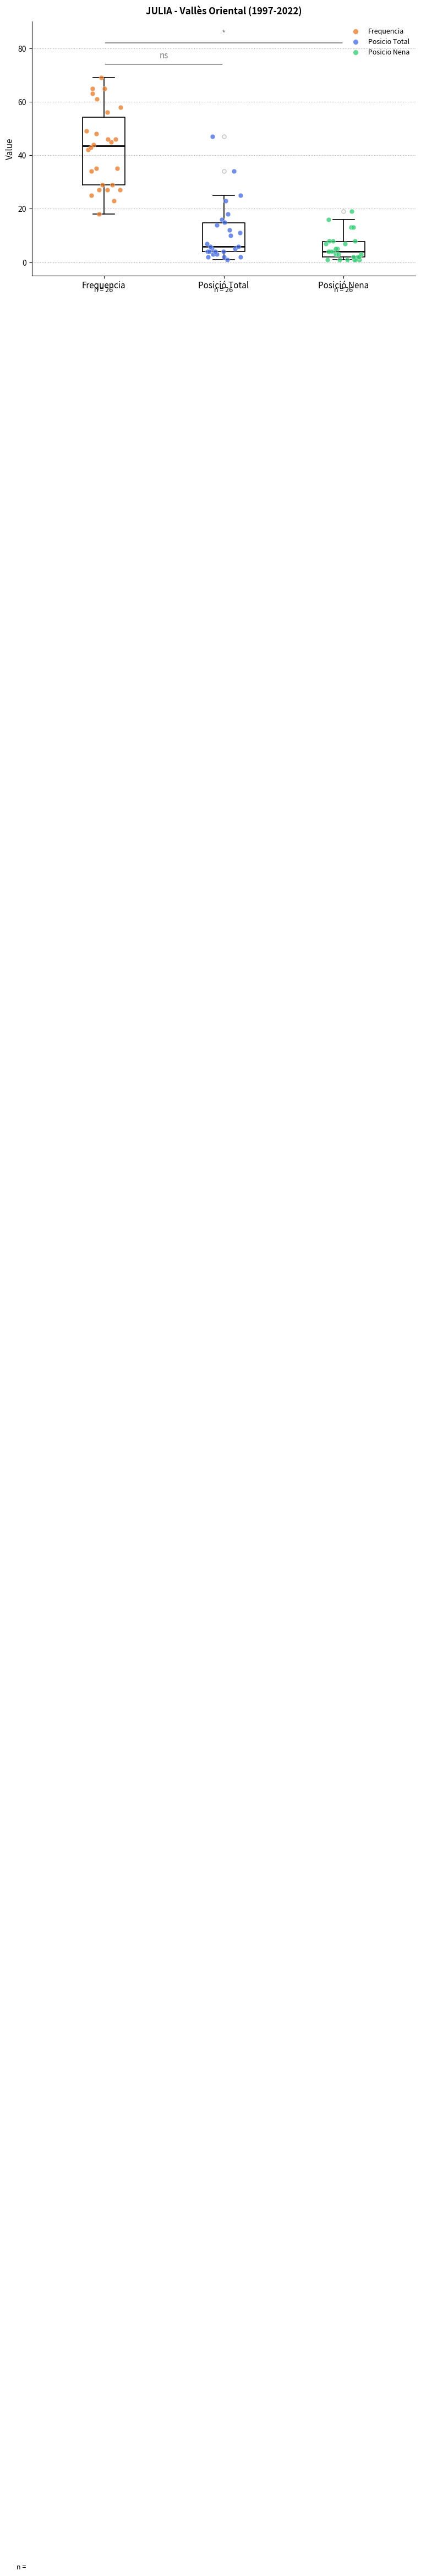

Which box is the tallest, from its lower edge to its upper edge?

Frequencia